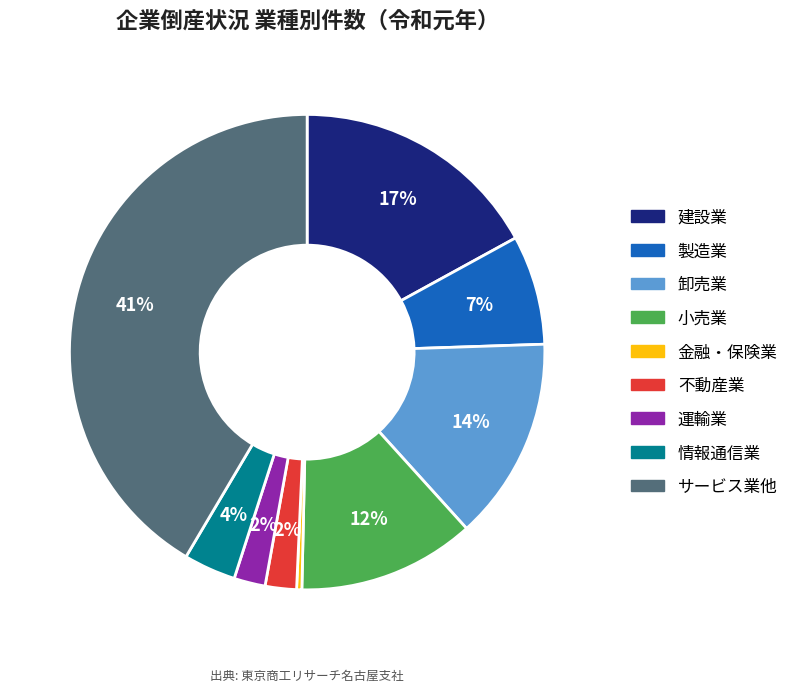

Is サービス業他 the majority of the pie?

No